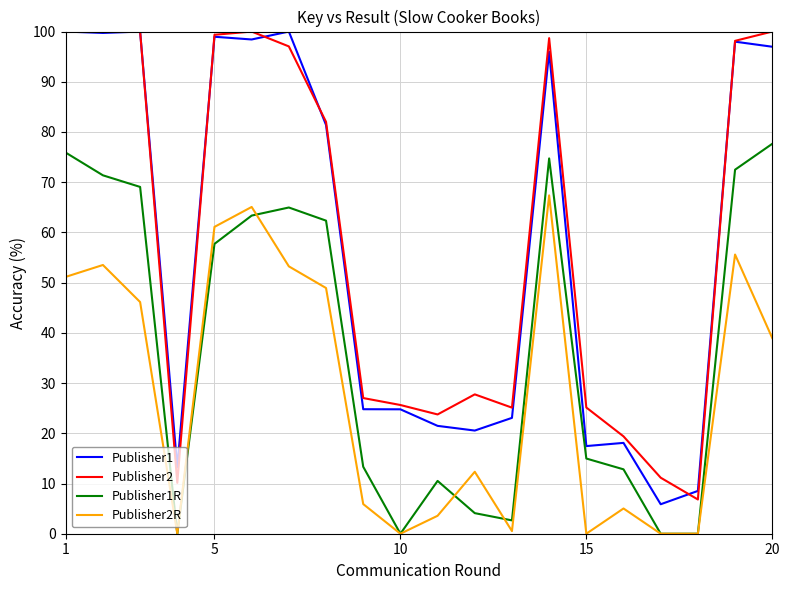

True or false: Publisher2 and Publisher2R intersect in this chart.

False